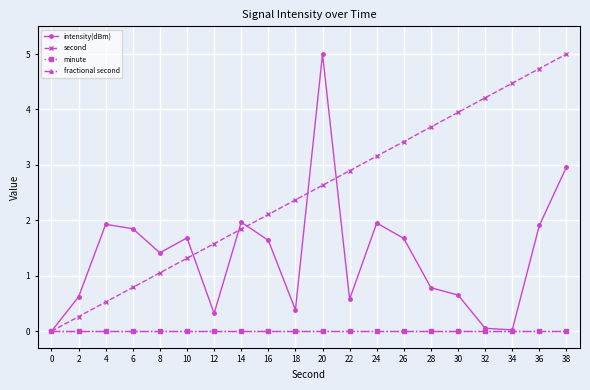

At 20, list the series in order from smallest to largest.

minute, fractional second, second, intensity(dBm)